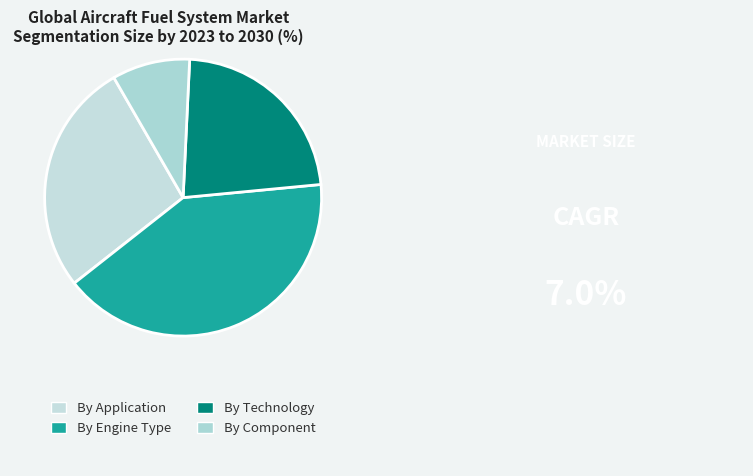

Is there any slice that represents more than half of the pie?

No